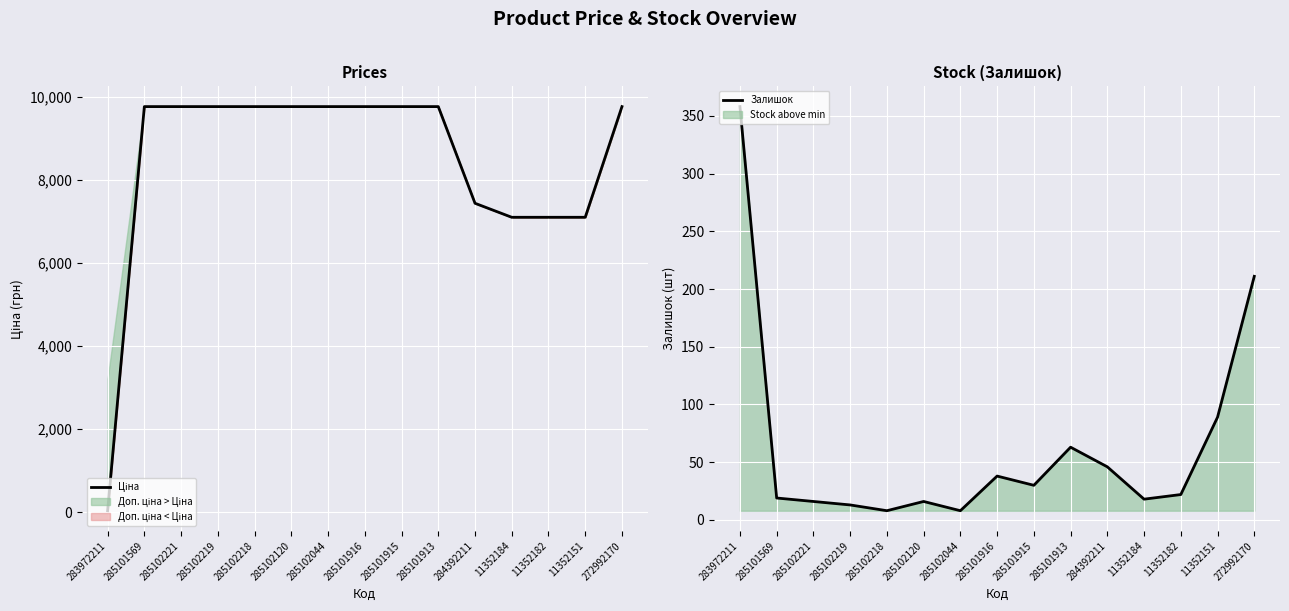

What is the difference between the maximum and second lowest values in the Залишок series?

350